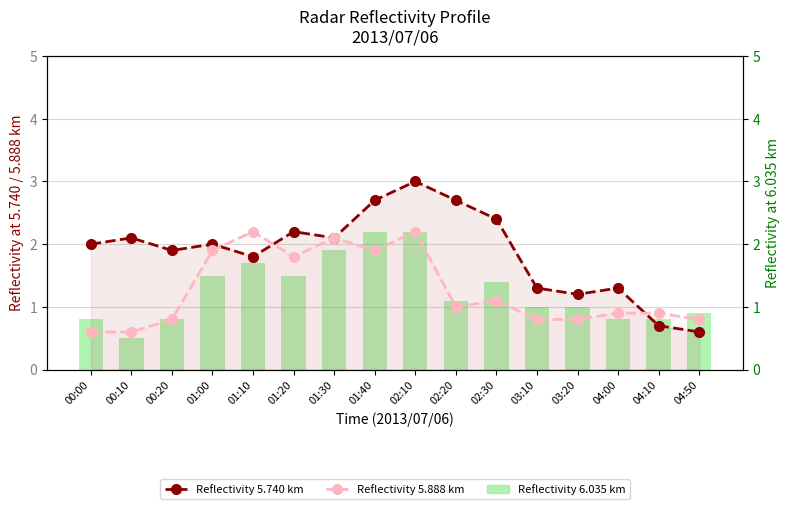

Which has a higher value, 00:10 or 03:20?

00:10